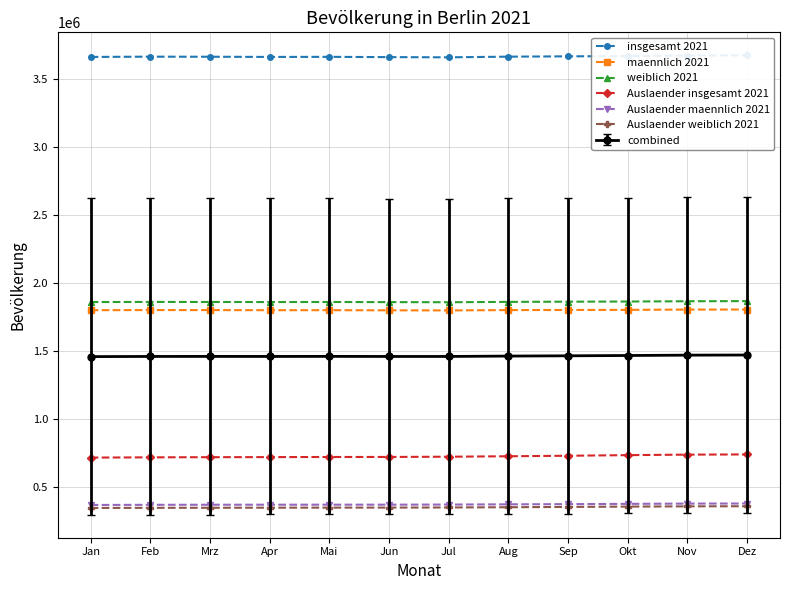

List the labels in order of insgesamt 2021 value, largest first.

Dez, Nov, Okt, Sep, Aug, Feb, Mrz, Mai, Jan, Apr, Jun, Jul